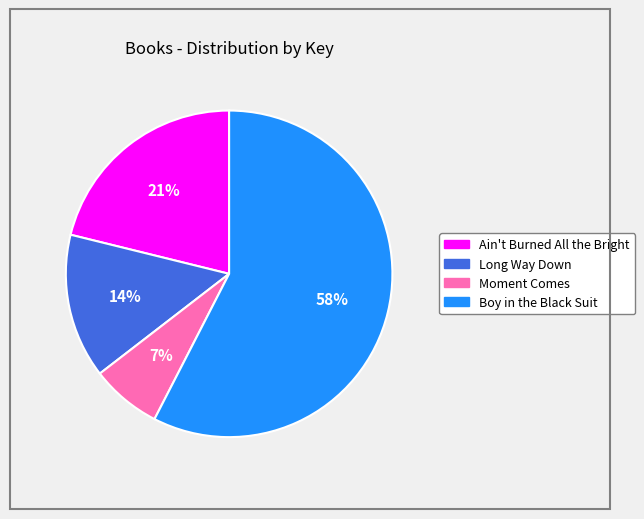

Which has a higher value, Boy in the Black Suit or Ain't Burned All the Bright?

Boy in the Black Suit